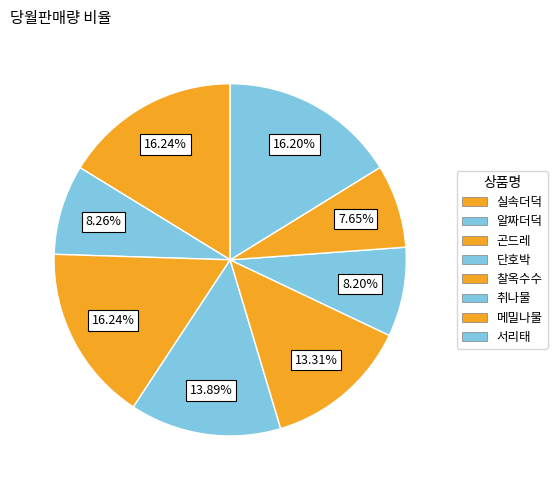

The 서리태 slice represents 22% of the pie. True or false?

False